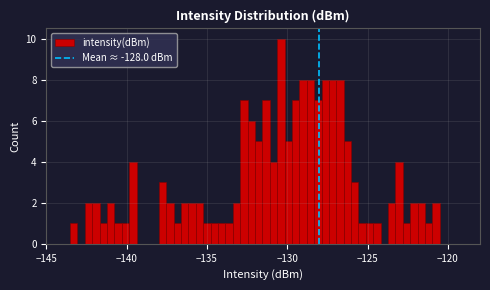

Read against the x-axis, roughly where is the centre of the tallest bar?

-130.5